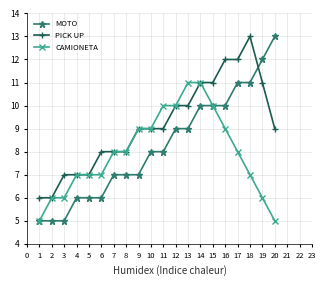

At which category is the sum across all series the highest?

14